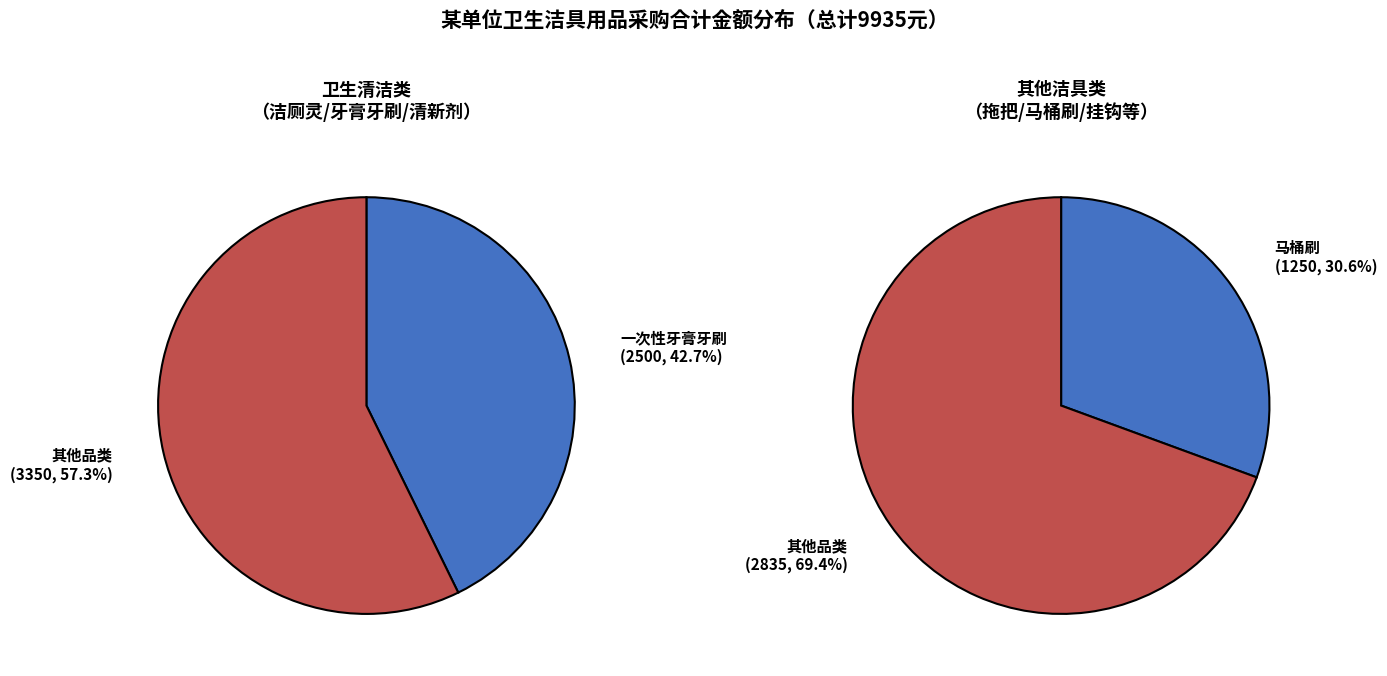

Is it true that 马桶刷 is 13% of the pie?

True